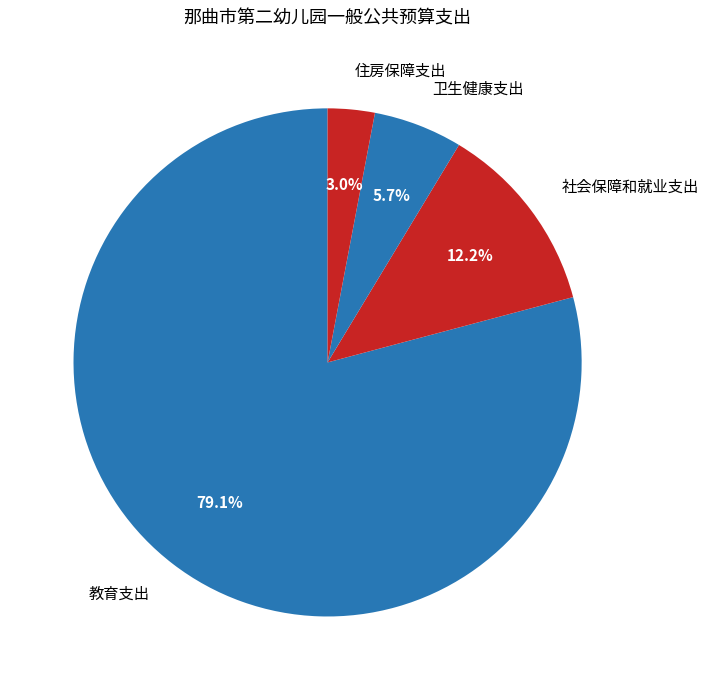

Is there a majority slice in this chart?

Yes